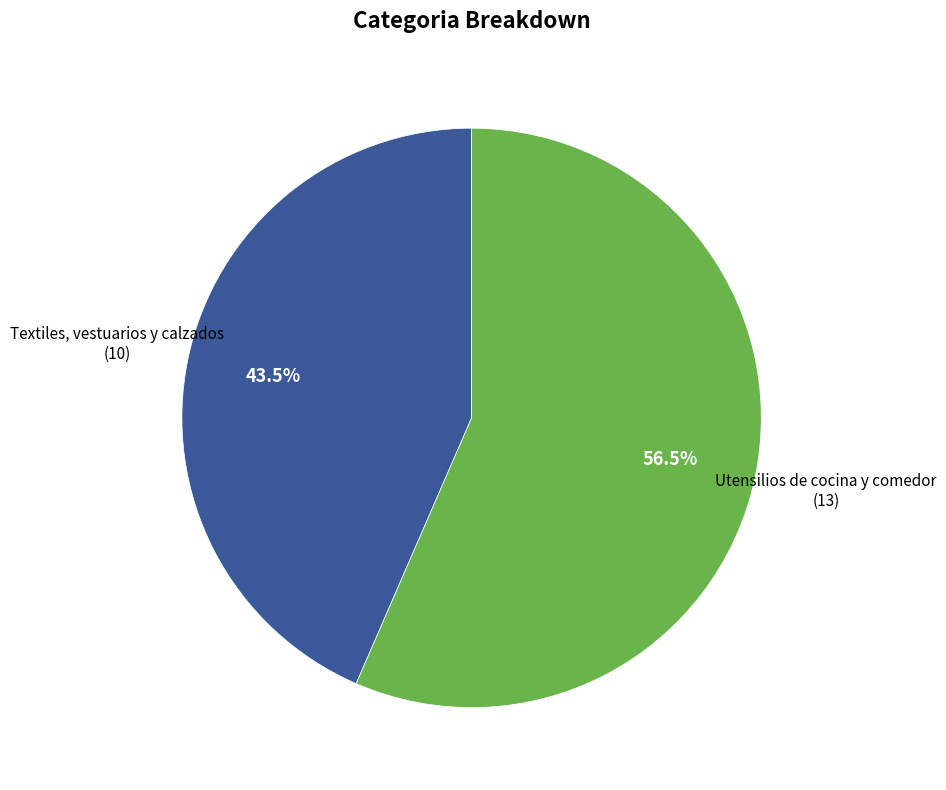

Is there any slice that represents more than half of the pie?

Yes